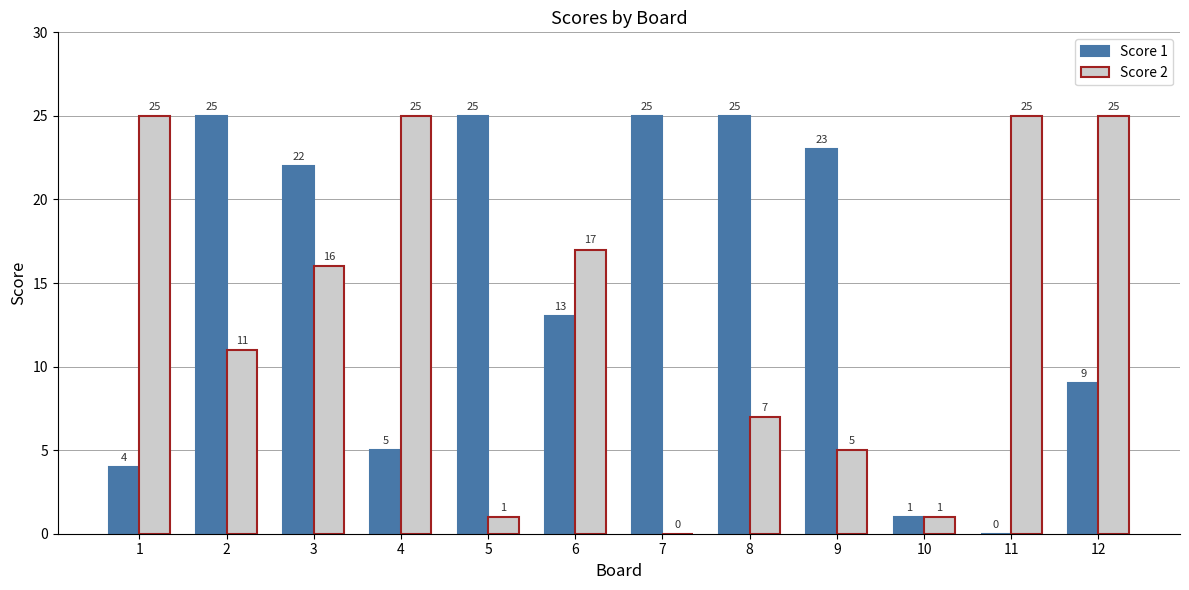

How many series are shown in this chart?

2